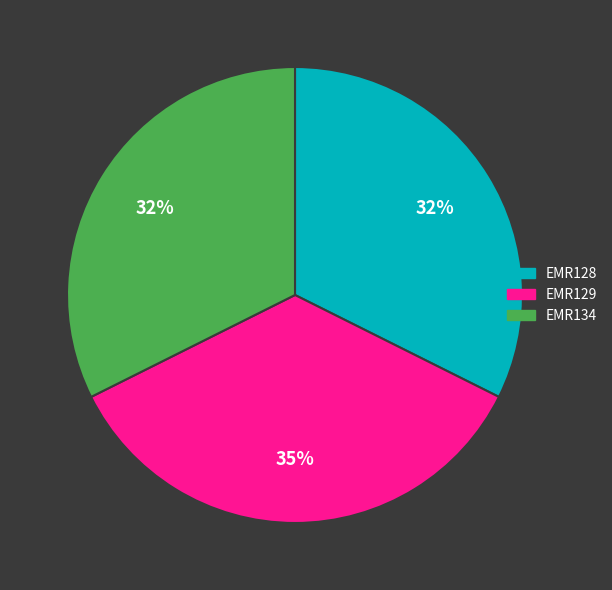

Is there a majority slice in this chart?

No